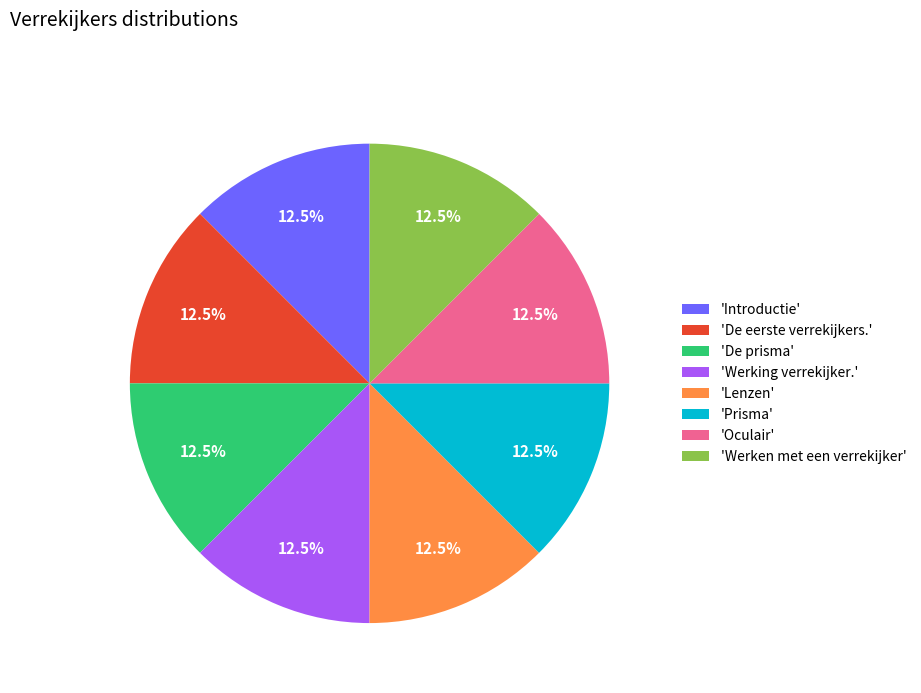

What percentage is NOT represented by 'Introductie'?

87.5%